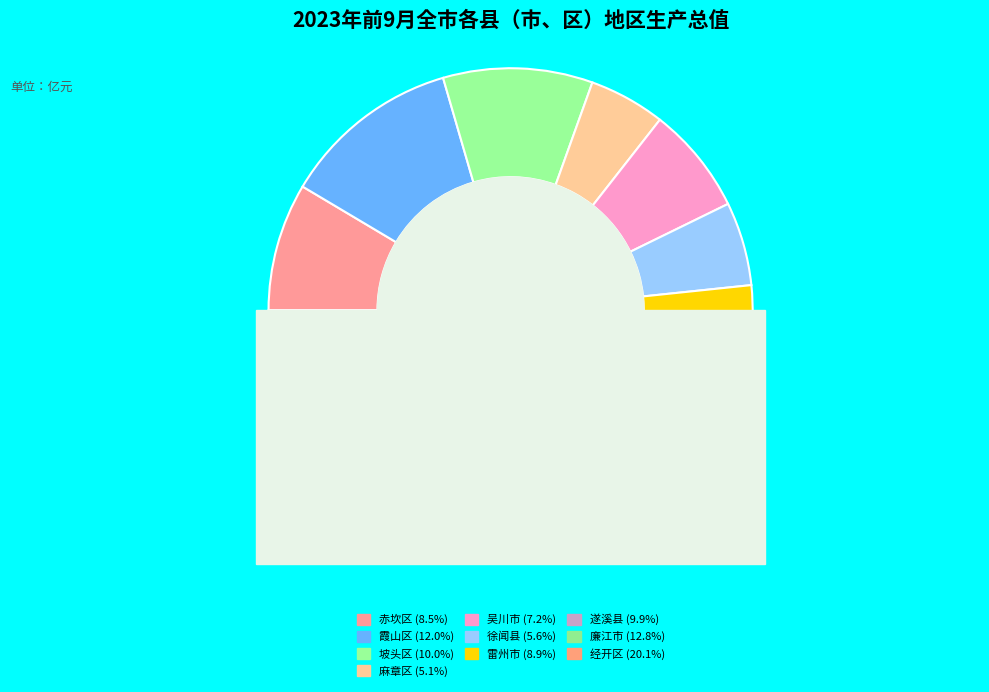

What percentage is the 赤坎区 slice, to the nearest percent?

9%